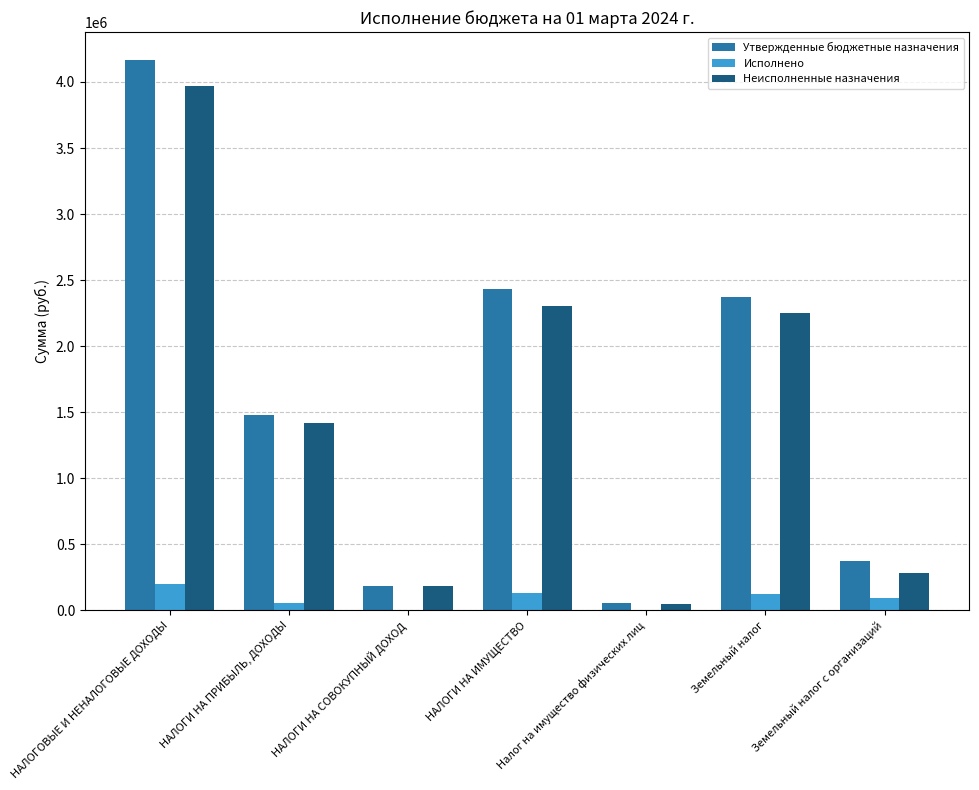

What is the approximate value of Неисполненные назначения at НАЛОГИ НА ИМУЩЕСТВО?

2301406.6